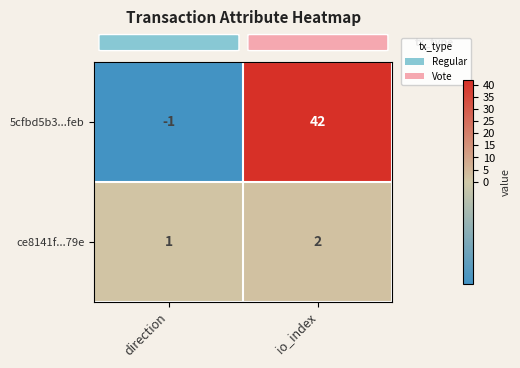

What is the difference between the maximum and minimum values in the 5cfbd5b3...feb series?

43